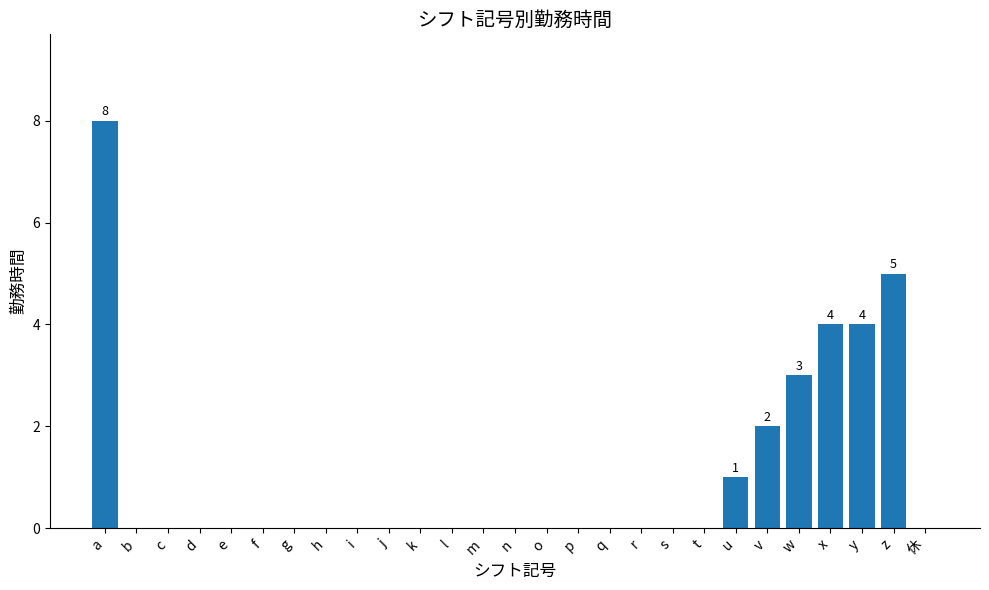

What is the maximum value shown in the chart?

8